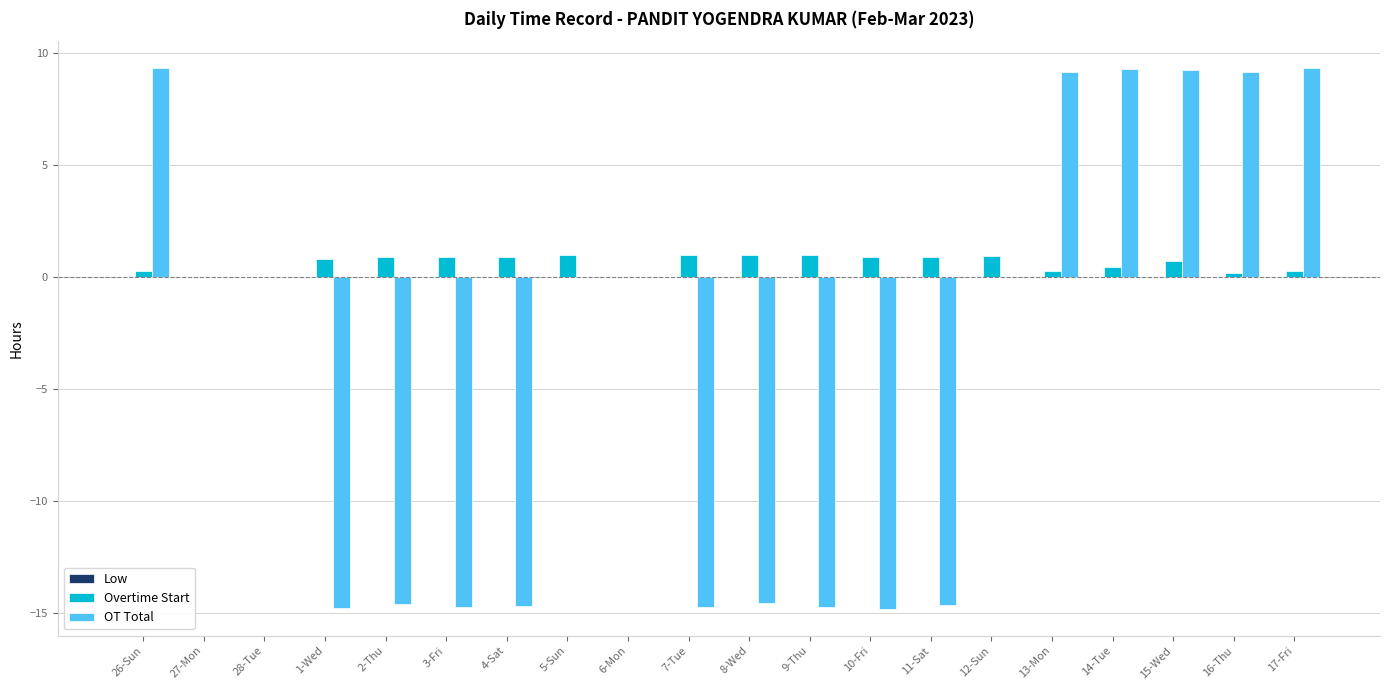

Is the value of OT Total at 8-Wed greater than the value of Overtime Start at 28-Tue?

No